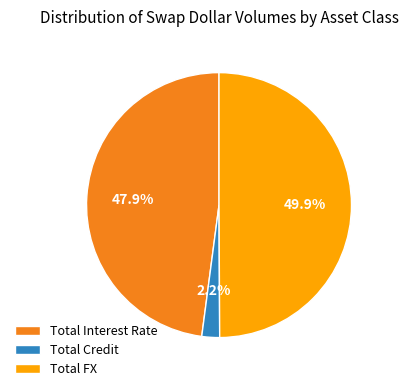

Does Total Interest Rate account for over 50% of the chart?

No